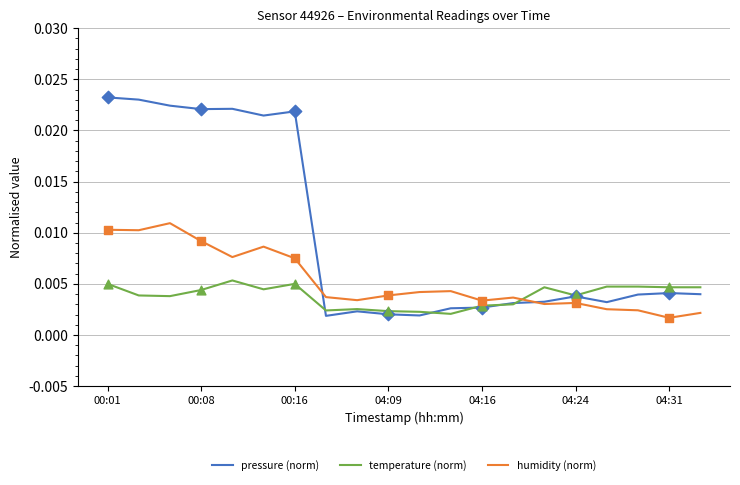

Which series has the largest range (max minus min)?

pressure (norm)